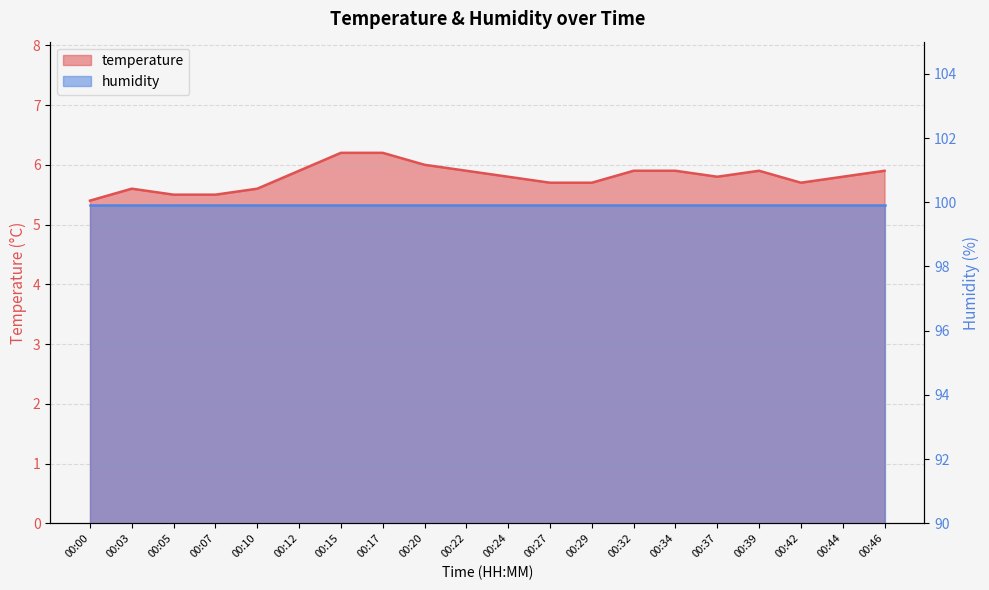

What is the difference between the values at 00:17 and 00:24?

0.4